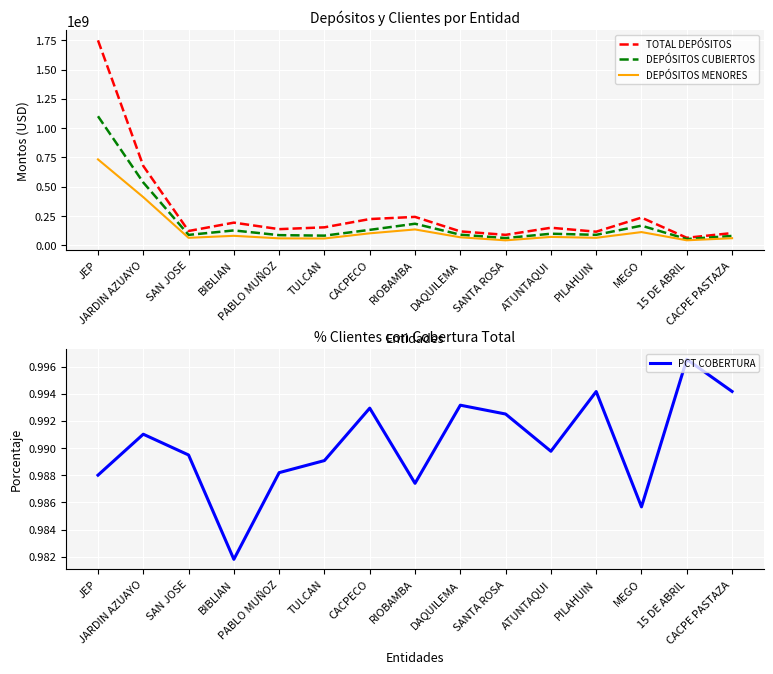

Which category has the lowest value in the TOTAL DEPÓSITOS series?

15 DE ABRIL